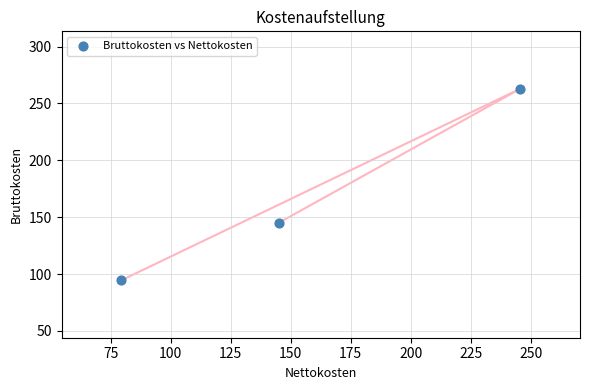

What is the range of Y values (max minus min)?

168.4